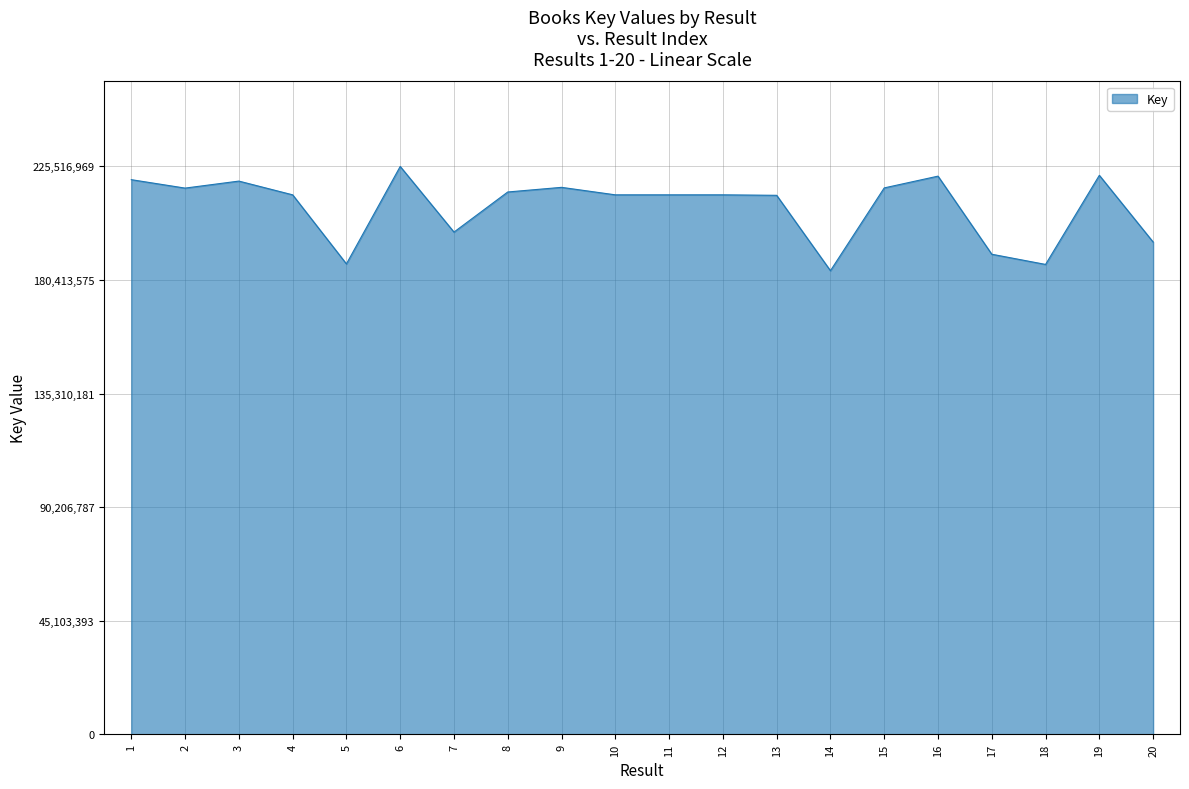

What is the difference between the values at 10 and 12?

2044